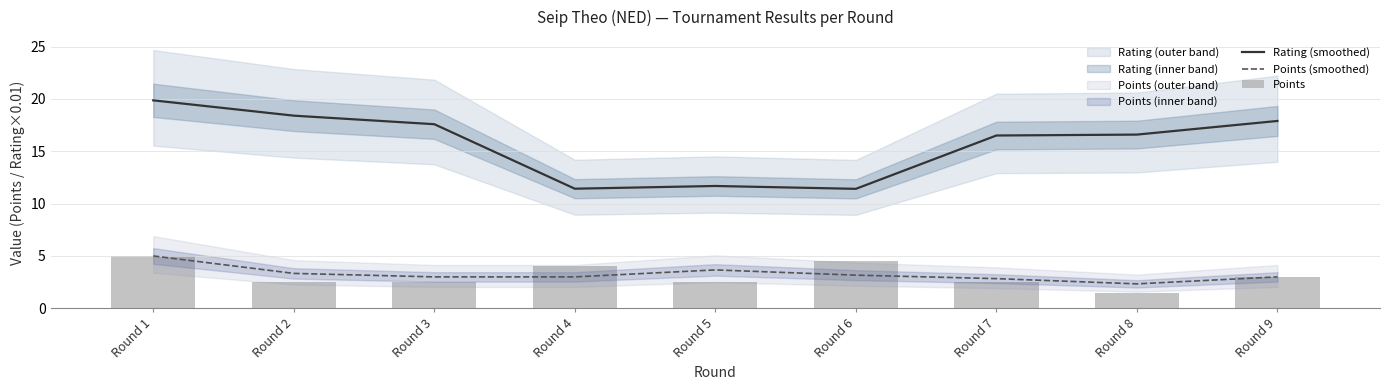

At how many categories does at least one series exceed 3?

9